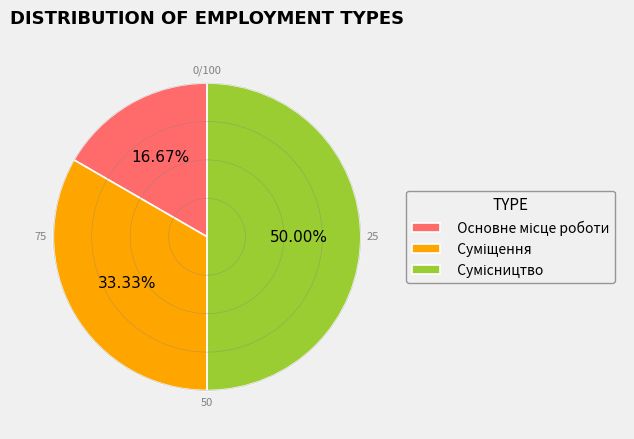

How many segments does this pie chart have?

3